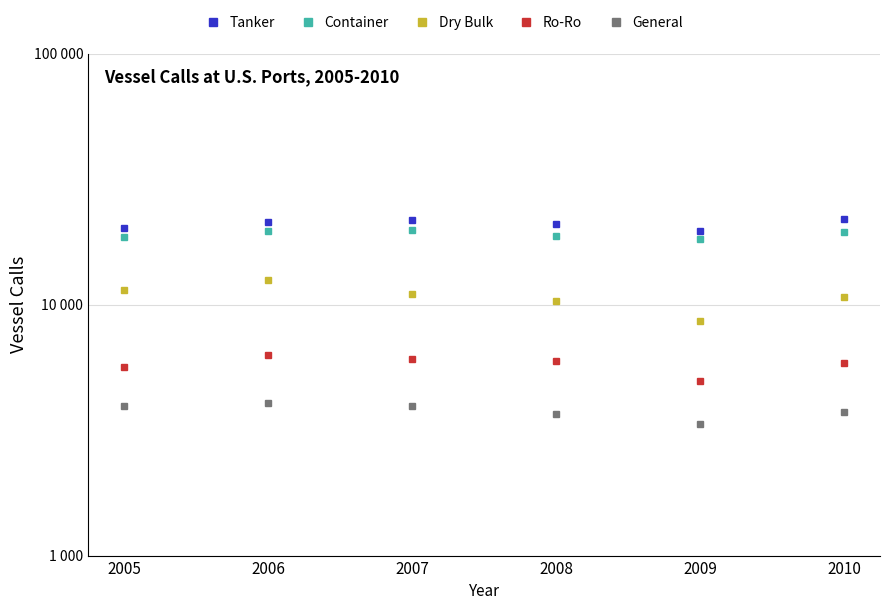

True or false: Ro-Ro and Container cross at least once.

False